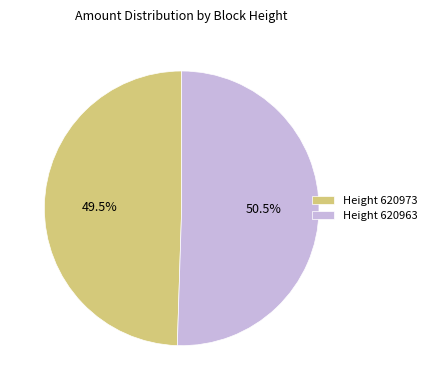

Approximately how many times larger is the value at Height 620973 compared to Height 620963?

1.0